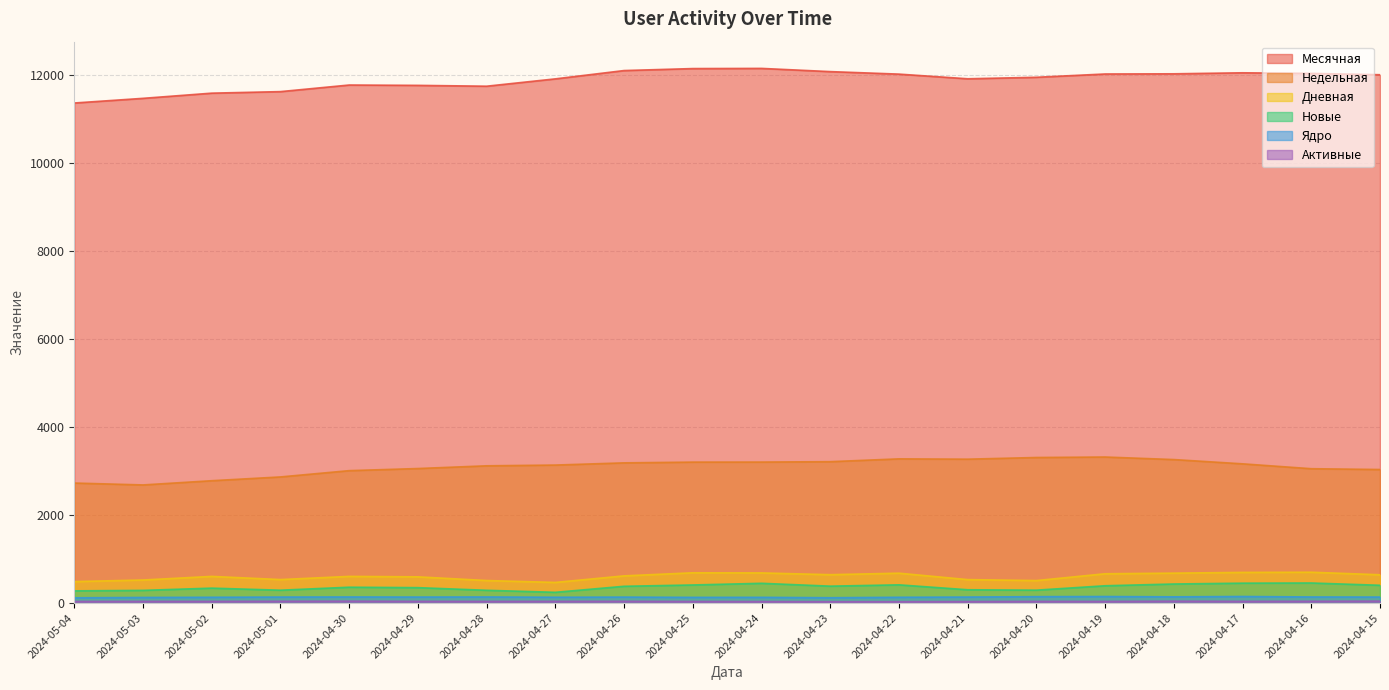

Reading left to right, extract all data points from this chart.

Месячная: 2024-05-04=11371	2024-05-03=11477	2024-05-02=11595	2024-05-01=11630	2024-04-30=11780	2024-04-29=11772	2024-04-28=11753	2024-04-27=11920	2024-04-26=12109	2024-04-25=12154	2024-04-24=12158	2024-04-23=12085	2024-04-22=12028	2024-04-21=11922	2024-04-20=11956	2024-04-19=12031	2024-04-18=12035	2024-04-17=12058	2024-04-16=12044	2024-04-15=12014
Недельная: 2024-05-04=2728	2024-05-03=2685	2024-05-02=2781	2024-05-01=2867	2024-04-30=3010	2024-04-29=3058	2024-04-28=3120	2024-04-27=3137	2024-04-26=3187	2024-04-25=3204	2024-04-24=3205	2024-04-23=3214	2024-04-22=3278	2024-04-21=3271	2024-04-20=3309	2024-04-19=3320	2024-04-18=3262	2024-04-17=3165	2024-04-16=3054	2024-04-15=3036
Дневная: 2024-05-04=487	2024-05-03=523	2024-05-02=605	2024-05-01=533	2024-04-30=605	2024-04-29=595	2024-04-28=511	2024-04-27=468	2024-04-26=617	2024-04-25=687	2024-04-24=684	2024-04-23=644	2024-04-22=678	2024-04-21=532	2024-04-20=510	2024-04-19=665	2024-04-18=679	2024-04-17=696	2024-04-16=700	2024-04-15=642
Новые: 2024-05-04=276	2024-05-03=287	2024-05-02=338	2024-05-01=291	2024-04-30=359	2024-04-29=349	2024-04-28=289	2024-04-27=243	2024-04-26=380	2024-04-25=410	2024-04-24=448	2024-04-23=383	2024-04-22=413	2024-04-21=301	2024-04-20=292	2024-04-19=392	2024-04-18=432	2024-04-17=451	2024-04-16=455	2024-04-15=403
Ядро: 2024-05-04=118	2024-05-03=126	2024-05-02=130	2024-05-01=135	2024-04-30=137	2024-04-29=135	2024-04-28=137	2024-04-27=131	2024-04-26=134	2024-04-25=128	2024-04-24=129	2024-04-23=120	2024-04-22=130	2024-04-21=135	2024-04-20=144	2024-04-19=147	2024-04-18=140	2024-04-17=148	2024-04-16=137	2024-04-15=135
Активные: 2024-05-04=35	2024-05-03=37	2024-05-02=37	2024-05-01=40	2024-04-30=42	2024-04-29=38	2024-04-28=37	2024-04-27=38	2024-04-26=39	2024-04-25=35	2024-04-24=33	2024-04-23=30	2024-04-22=30	2024-04-21=33	2024-04-20=37	2024-04-19=36	2024-04-18=42	2024-04-17=38	2024-04-16=40	2024-04-15=43